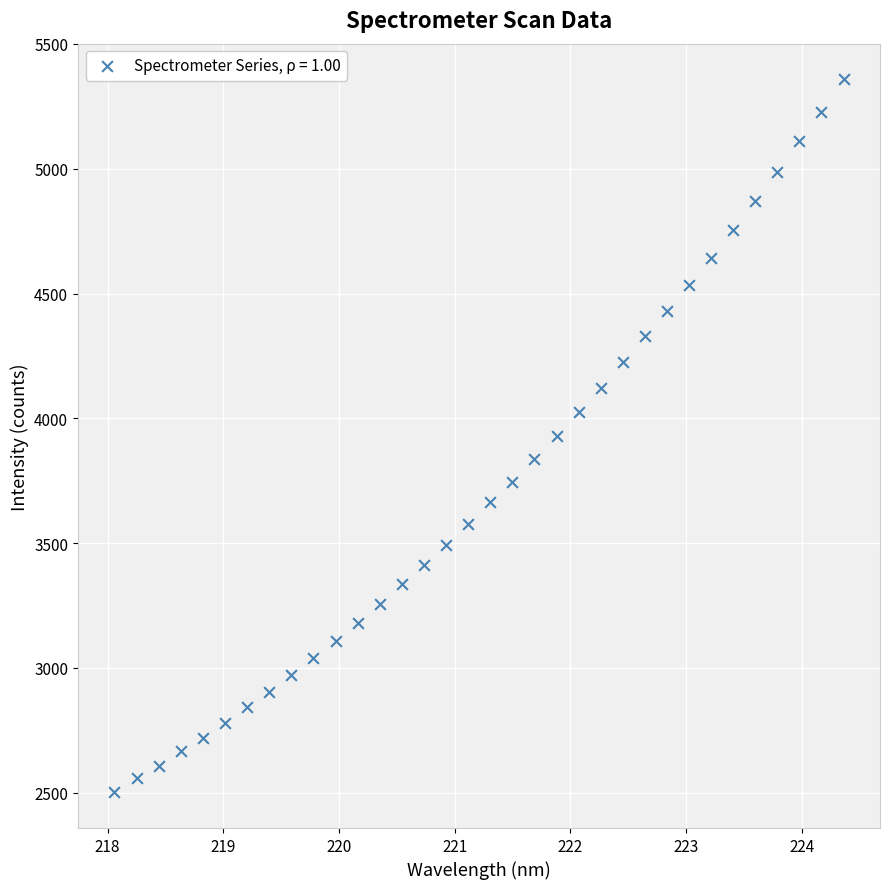

What is the range of Y values (max minus min)?

2856.6